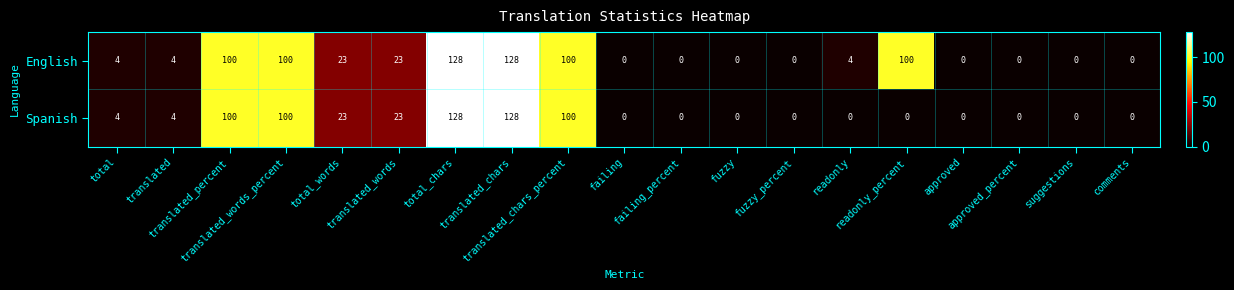

What is the maximum value shown in the chart?

128